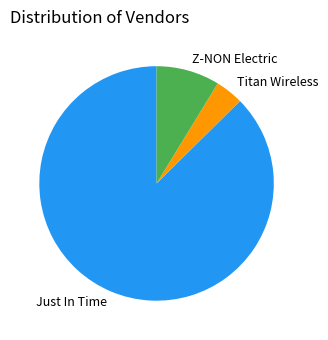

What is the smallest slice in the pie chart?

Titan Wireless